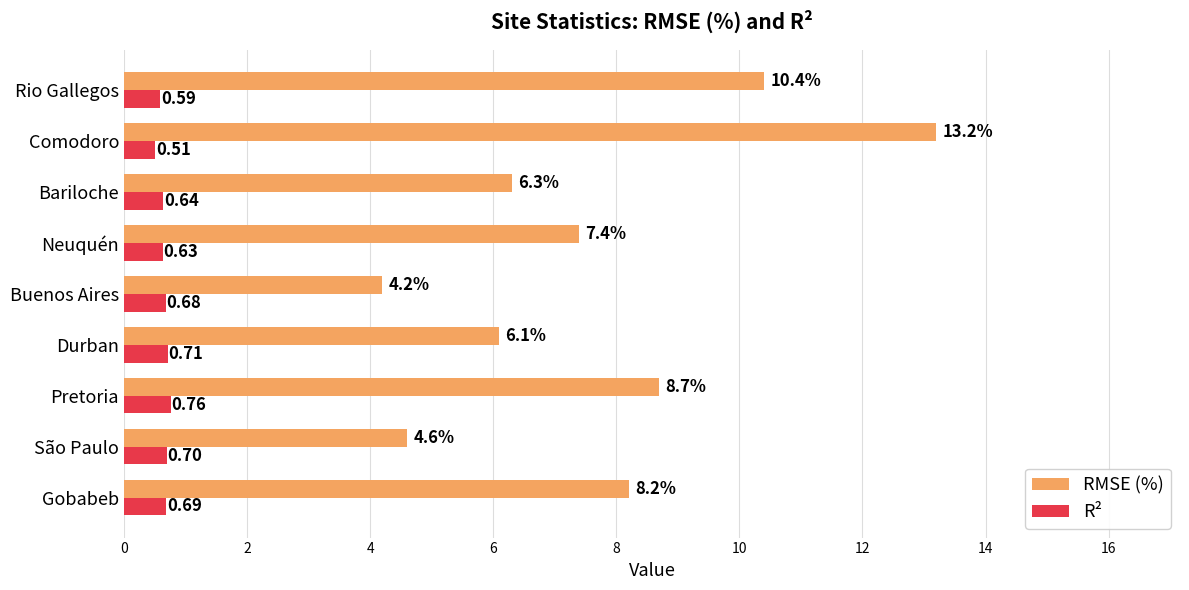

At which category is the sum across all series the highest?

Comodoro